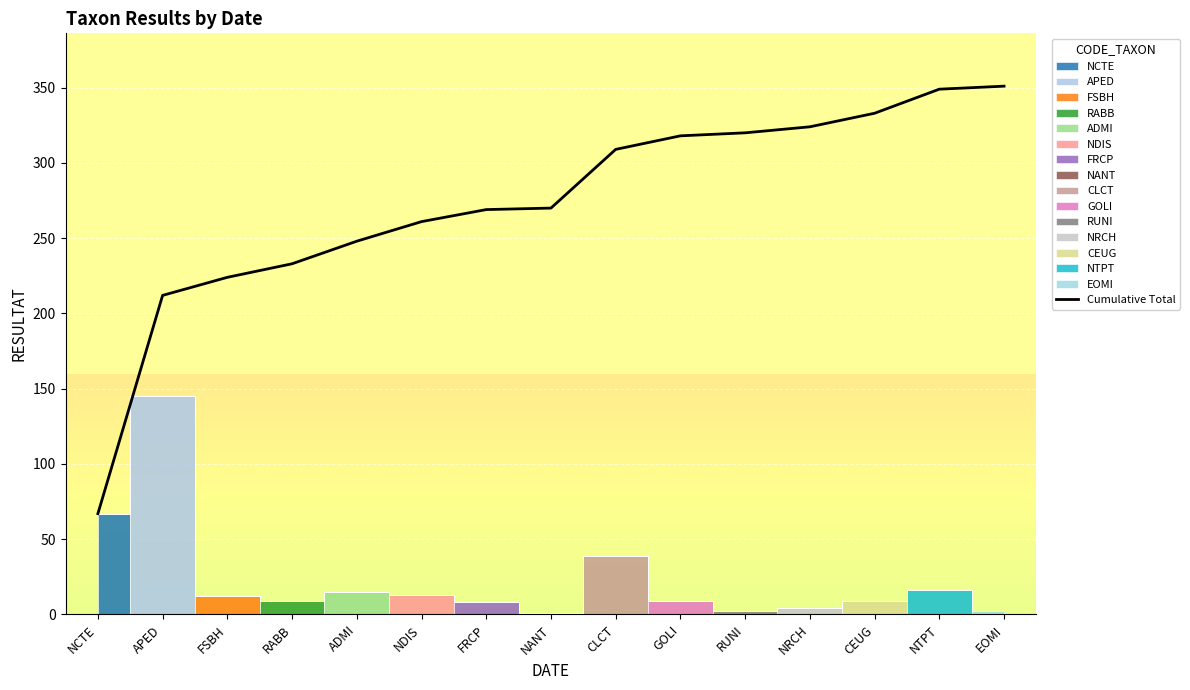

Reading left to right, extract all data points from this chart.

67	212	224	233	248	261	269	270	309	318	320	324	333	349	351